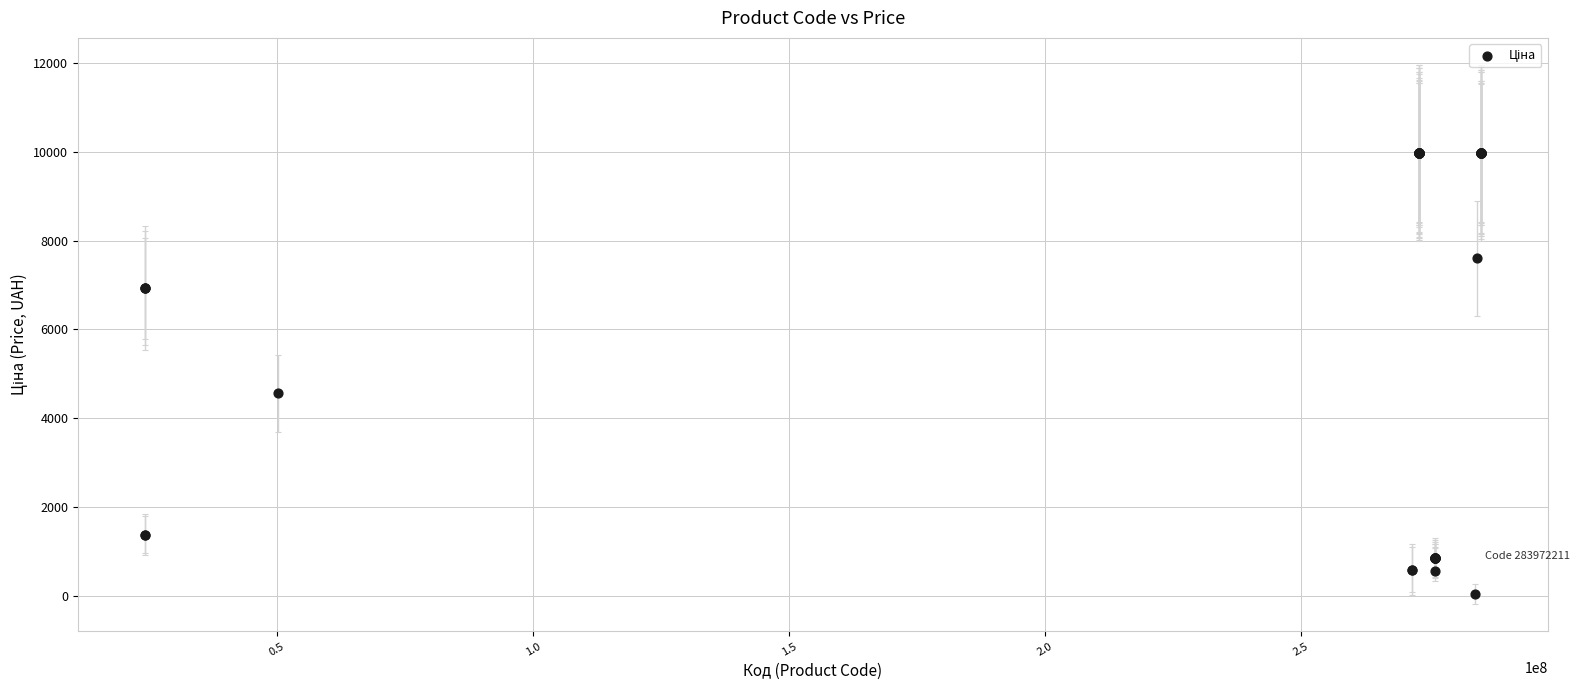

What Y value in the scatter plot is closest to 5003?

4561.9